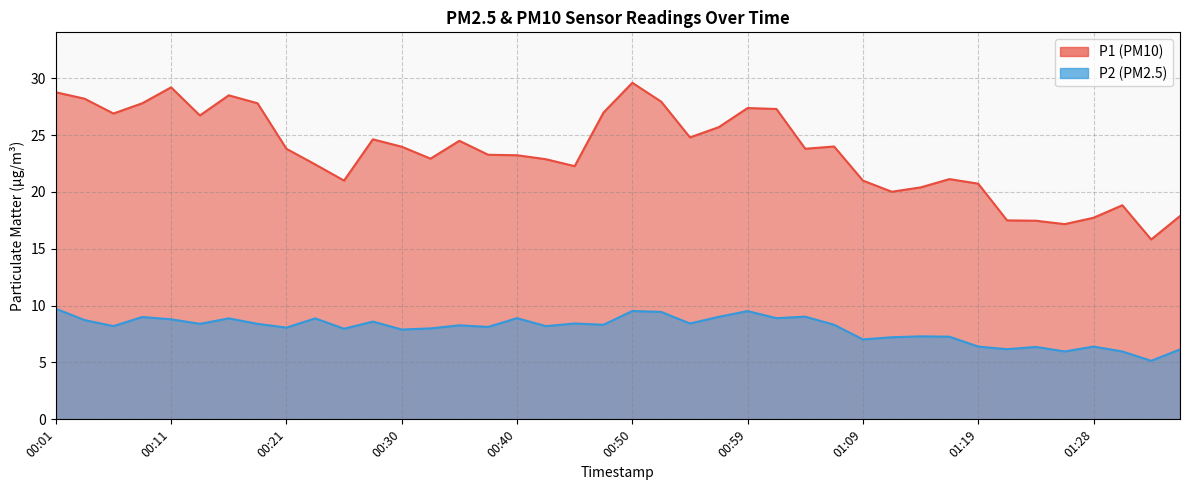

What is the difference between the second highest and second lowest values in the P1 series?

12.0